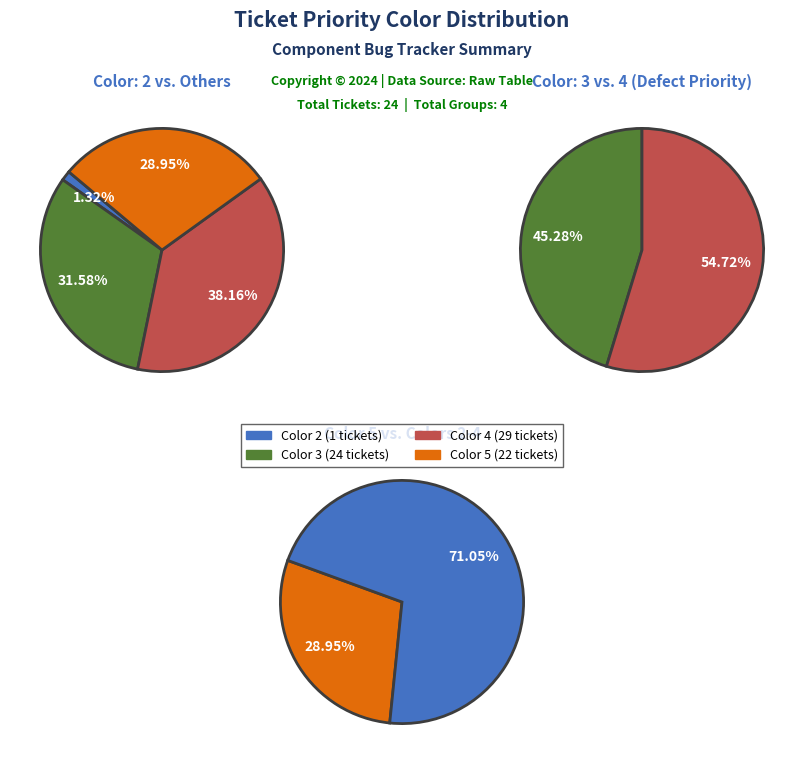

How many segments does this pie chart have?

4